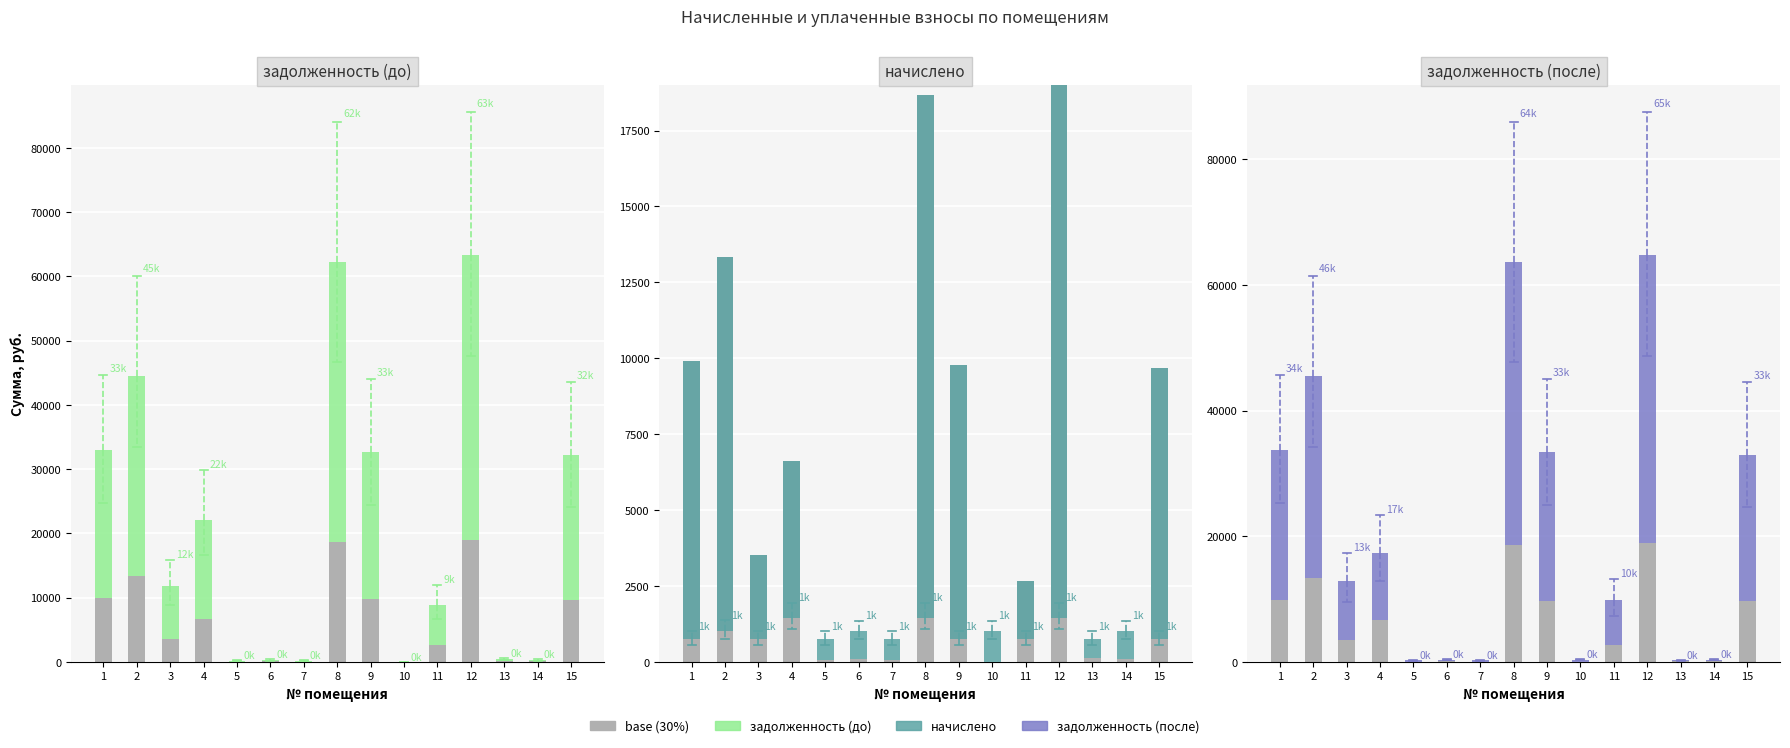

How many groups of bars are there?

15